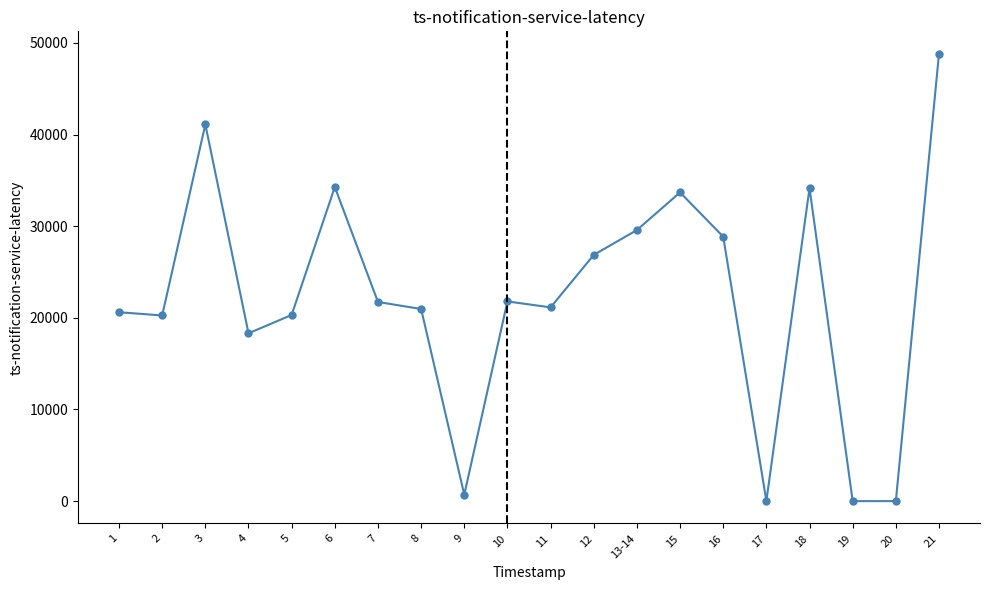

What is the difference between the values at 2 and 3?

20849.0